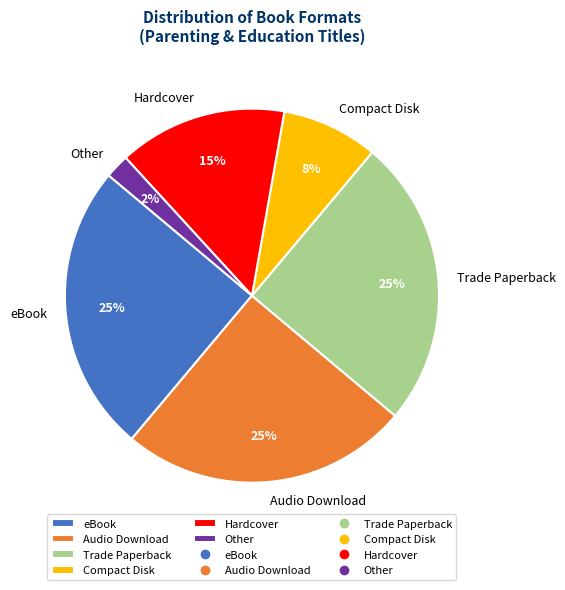

To the nearest percent, what is the difference between the largest and smallest slice percentages?

23%